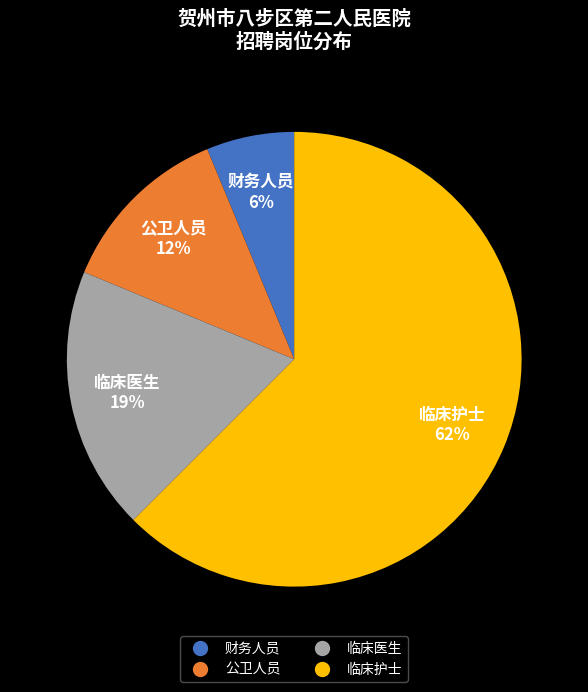

Rank the categories by value from highest to lowest.

临床护士, 临床医生, 公卫人员, 财务人员